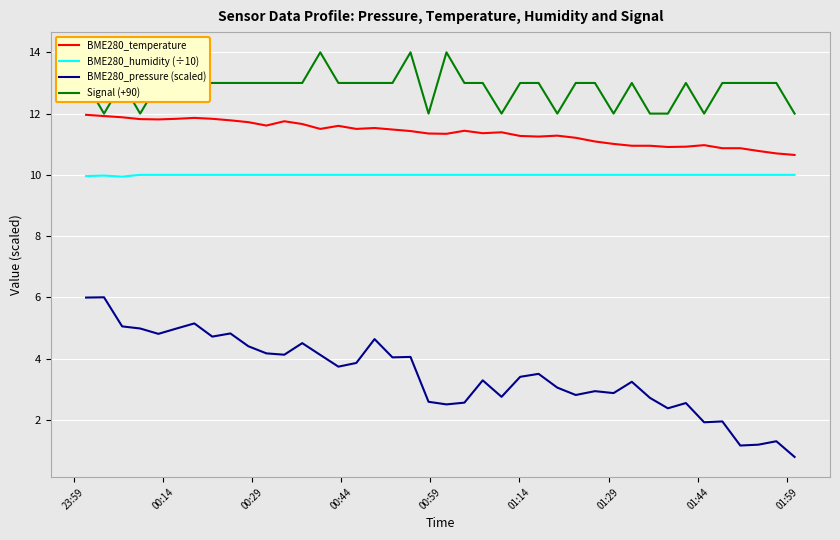

True or false: BME280_humidity (÷10) and BME280_pressure (scaled) intersect in this chart.

False